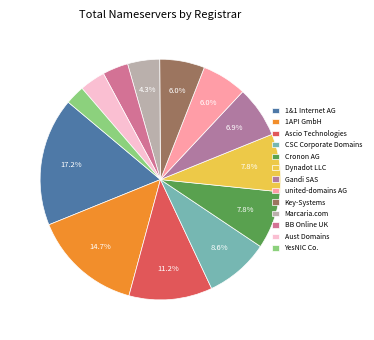

Does BB Online UK represent more than half of the total?

No